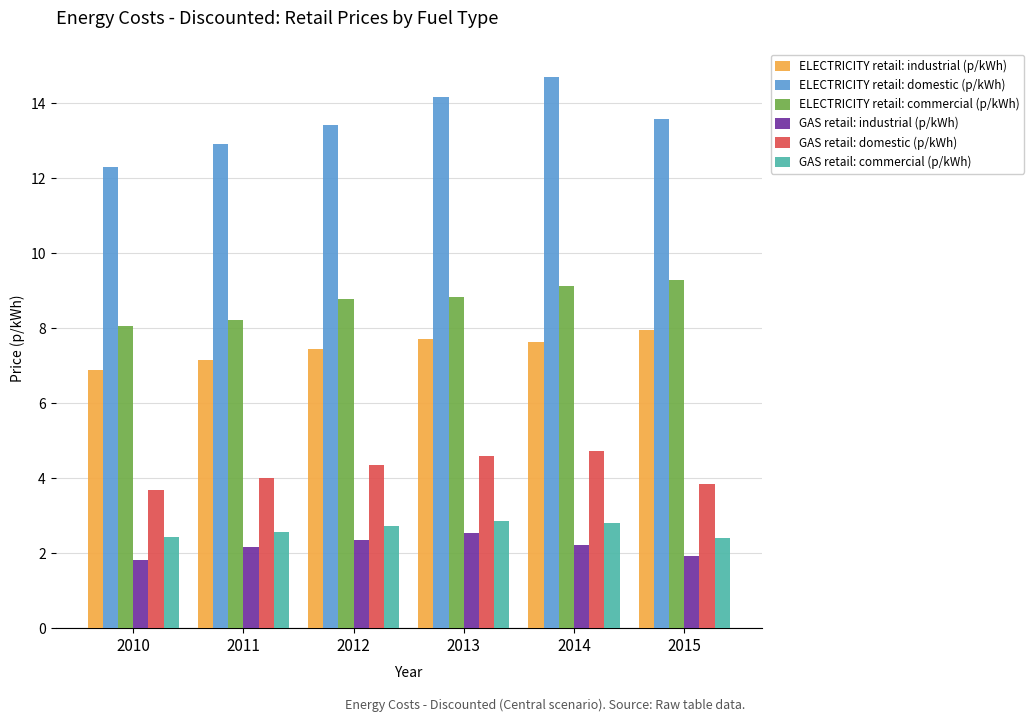

What is the difference between the maximum and minimum values in the GAS retail: domestic (p/kWh) series?

1.1